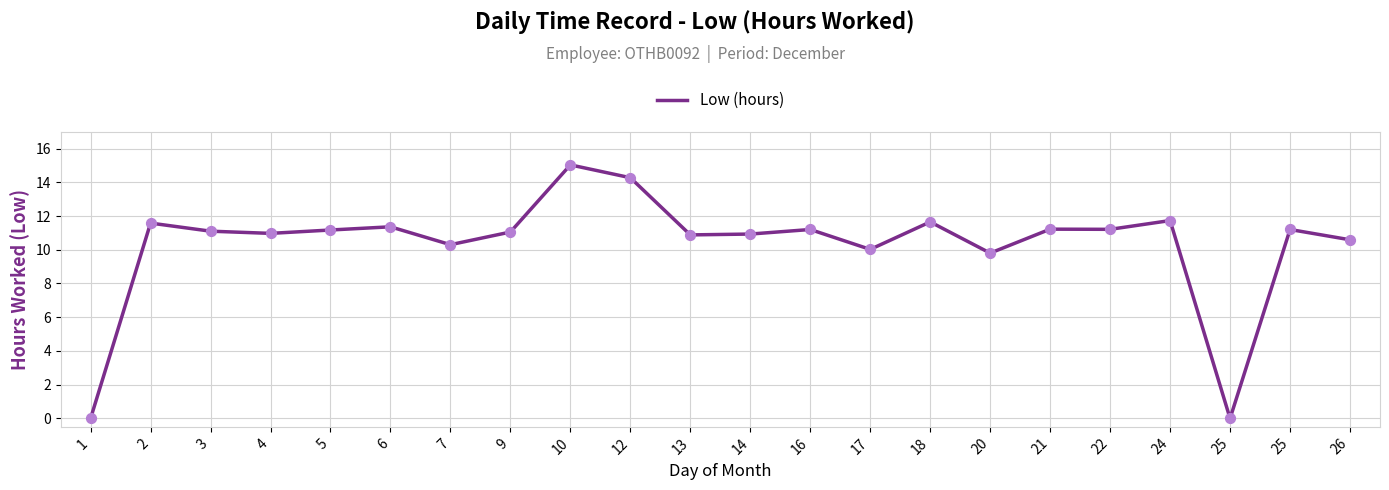

How many lines are shown in the chart?

1